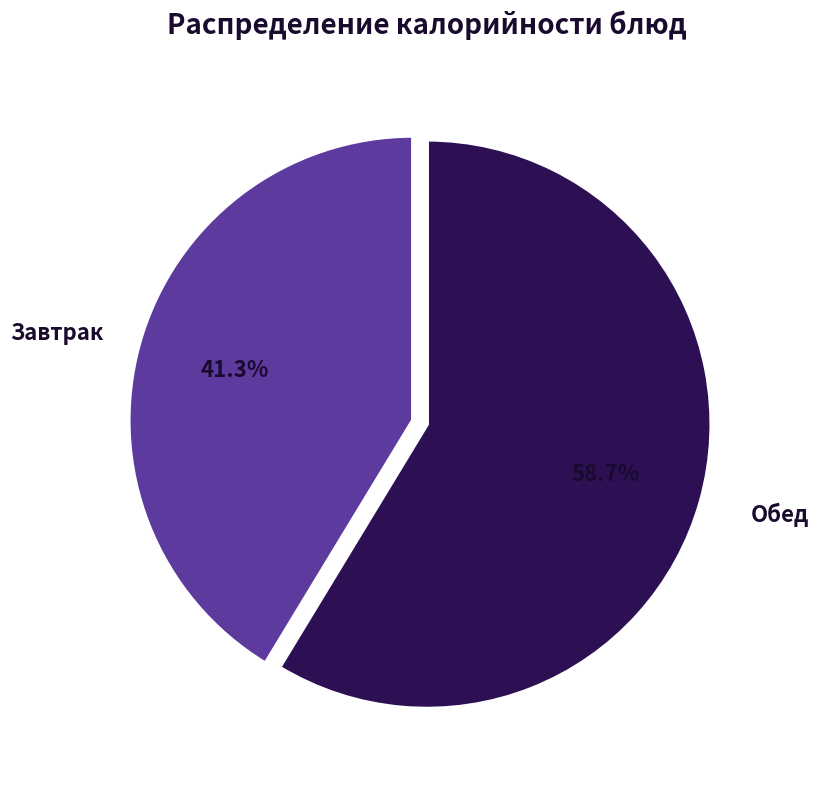

What is the smallest slice in the pie chart?

Завтрак